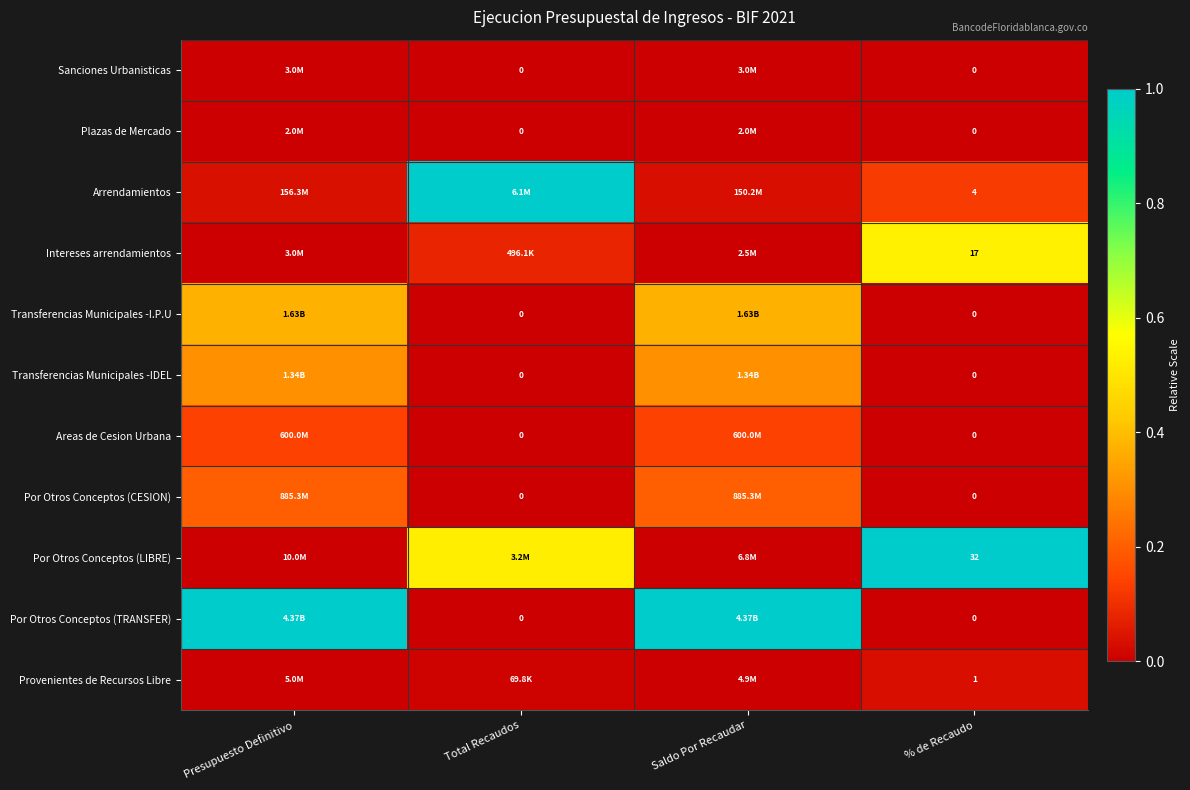

Between Total Recaudos and Saldo Por Recaudar, which series saw the biggest shift?

Por Otros Conceptos (TRANSFER)